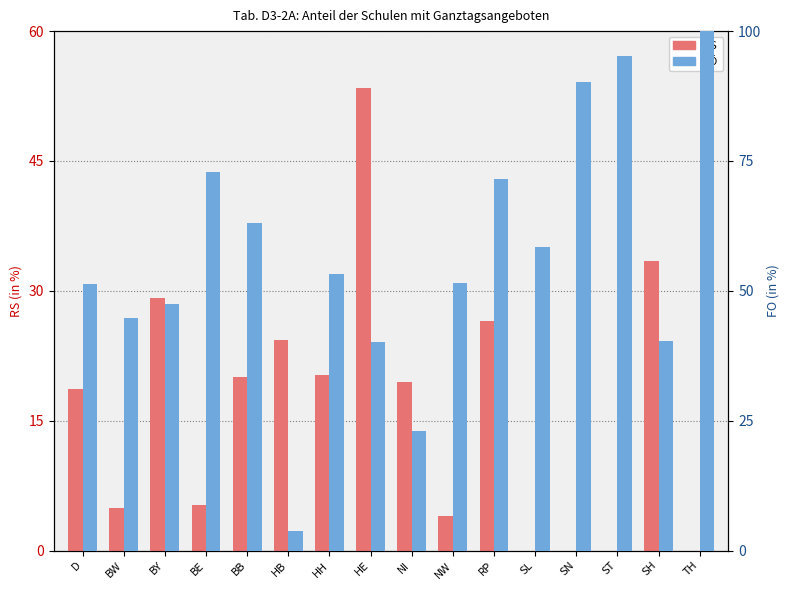

Are the bars horizontal?

No